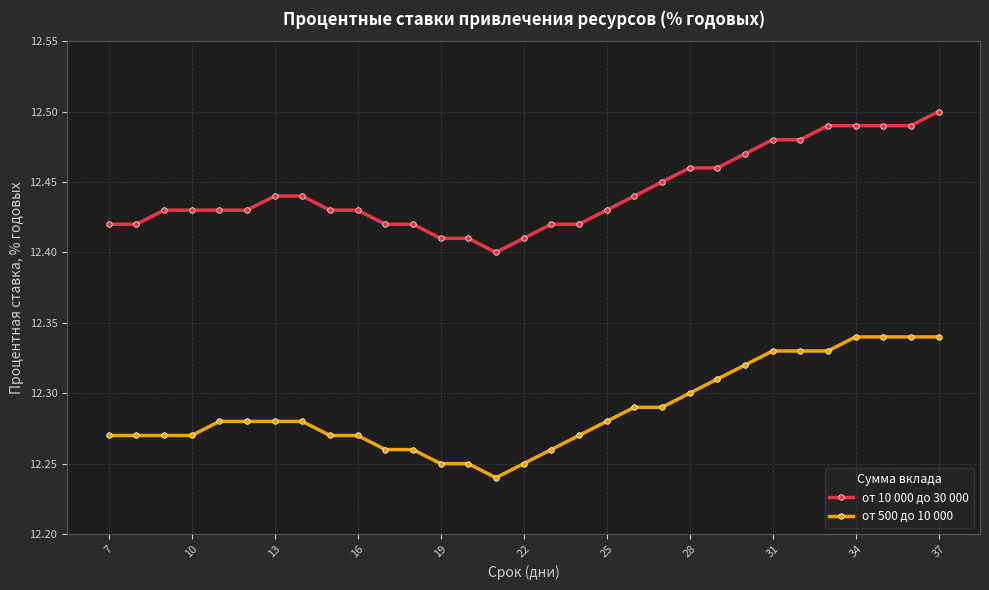

True or false: от 10 000 до 30 000 and от 500 до 10 000 intersect in this chart.

False